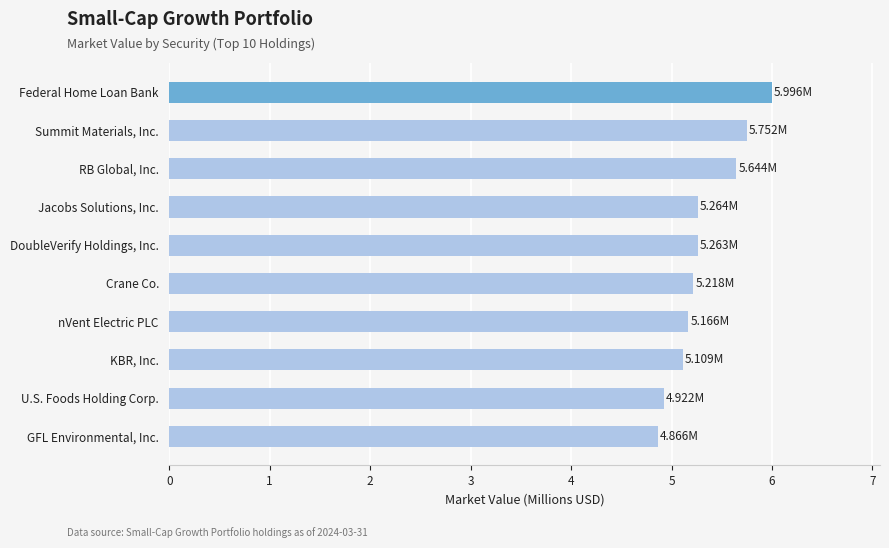

What is the sum of all values?

53.2